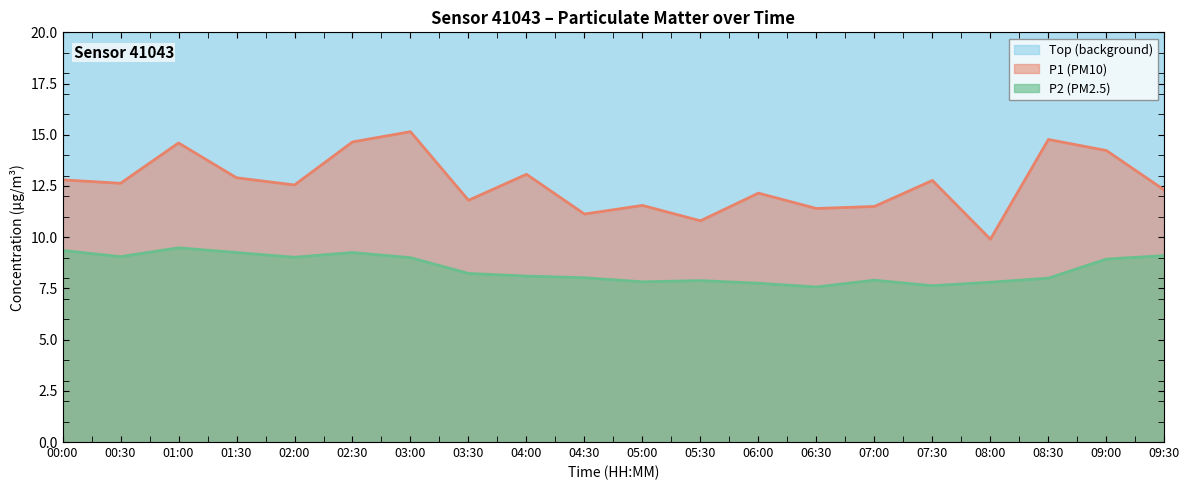

True or false: P1 and P2 intersect in this chart.

False